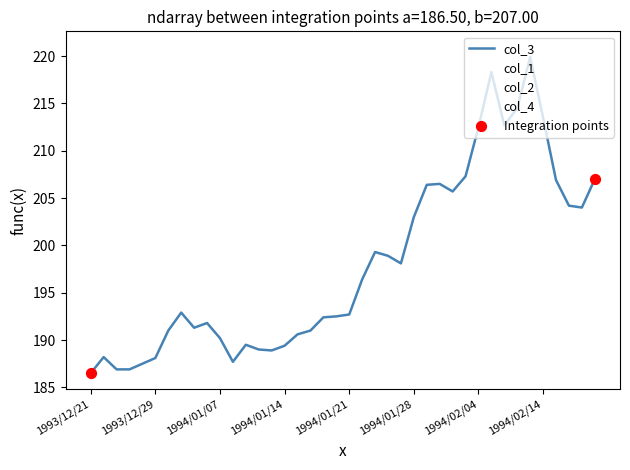

Is this an area chart (filled region under the line)?

No